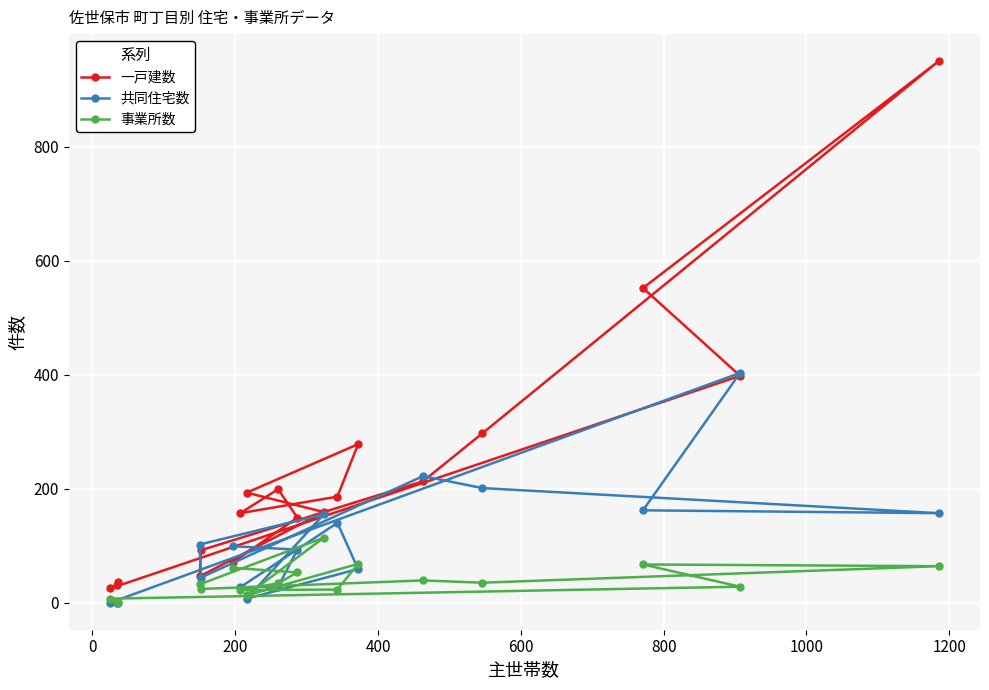

How many lines are shown in the chart?

3